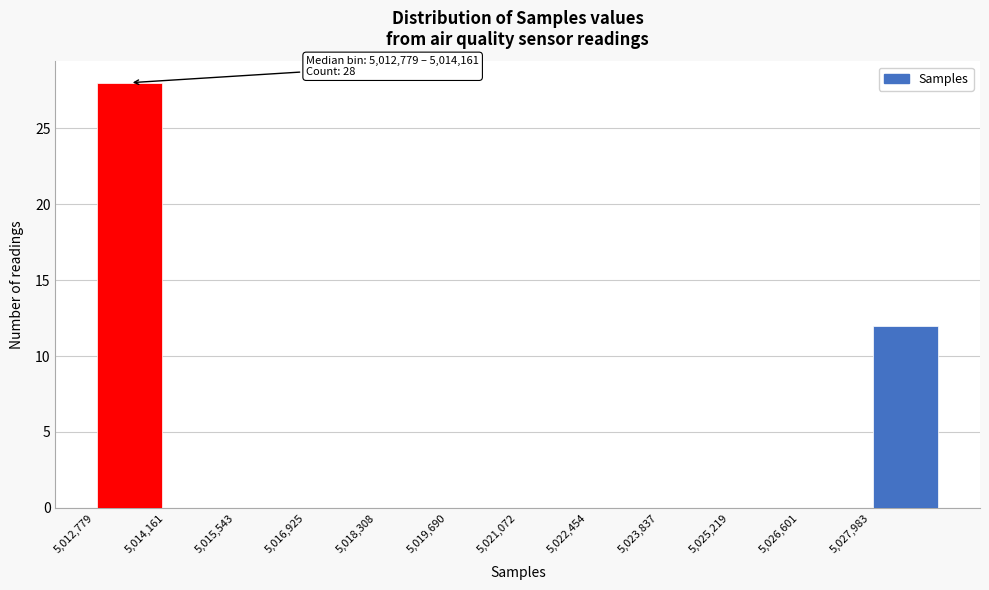

Which range on the x-axis has the tallest bar?

5012800 to 5014200